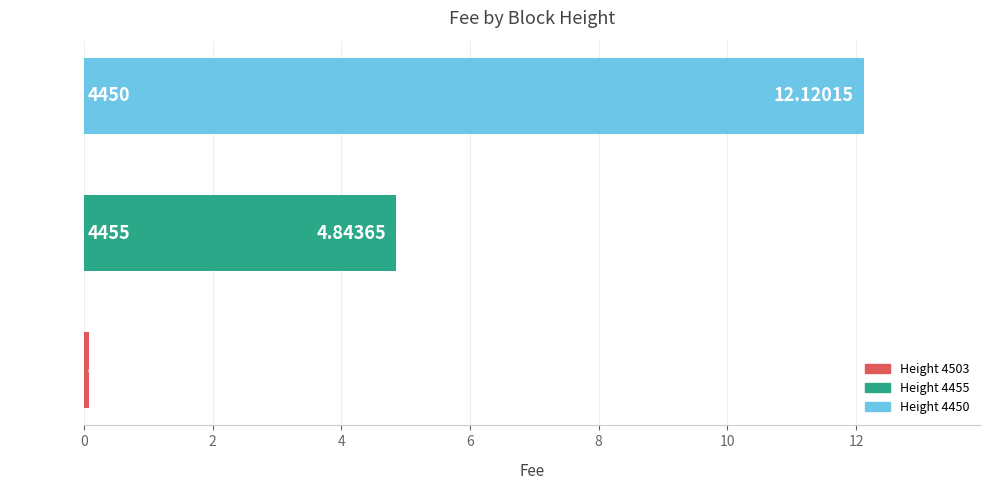

What is the sum of all values?

17.0